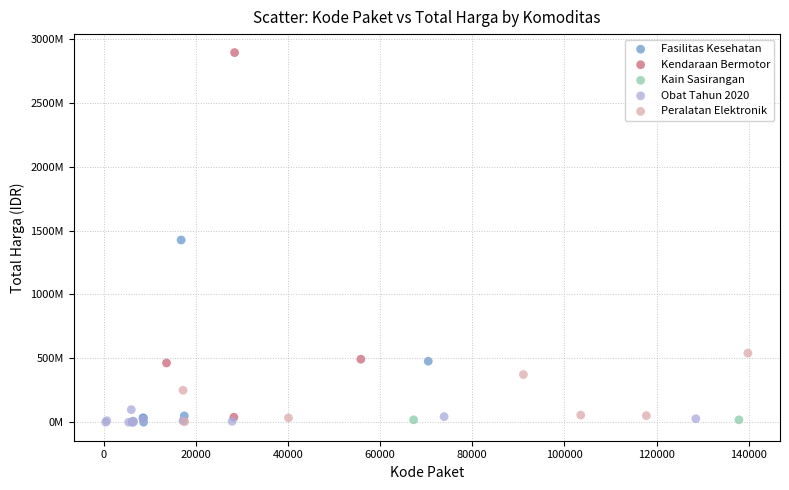

Which series reaches the maximum Y coordinate?

Kendaraan Bermotor